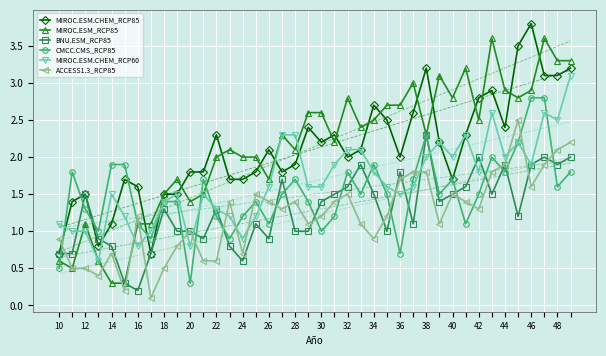

What is the minimum value for MIROC.ESM.CHEM_RCP60?

0.6